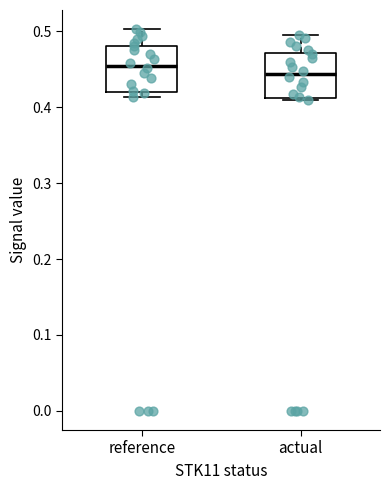

Which box's median line is the highest?

reference